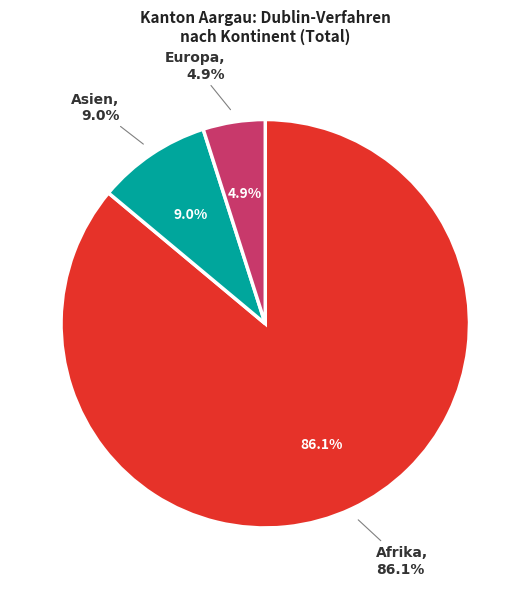

Which has a higher value, Europa or Ozeanien?

Europa